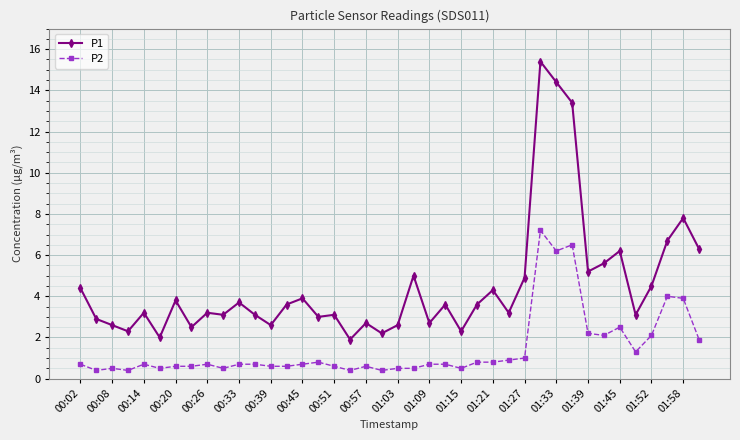

What is the difference between the maximum and minimum values in the P2 series?

6.8